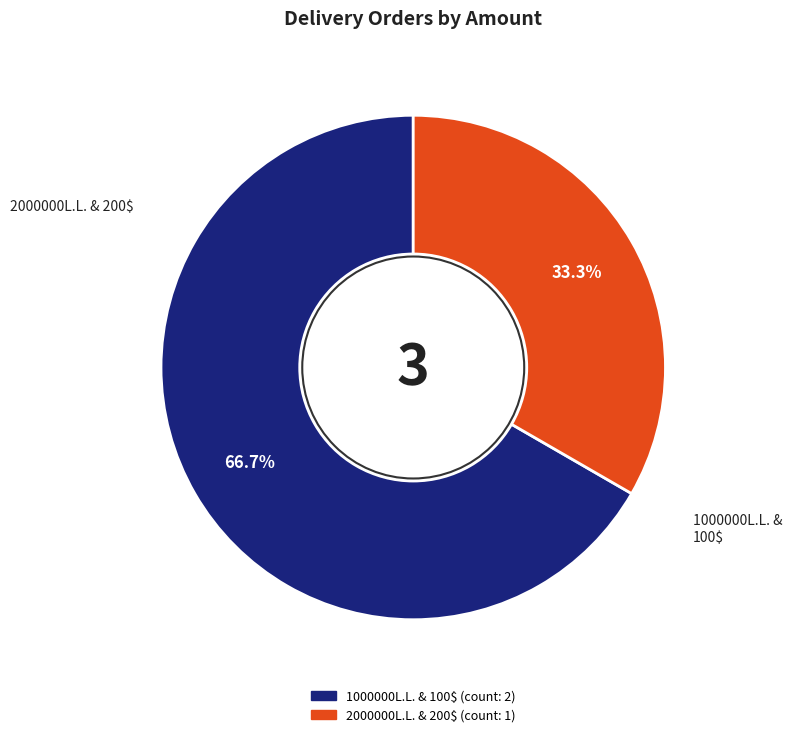

How many slices are in this pie chart?

2